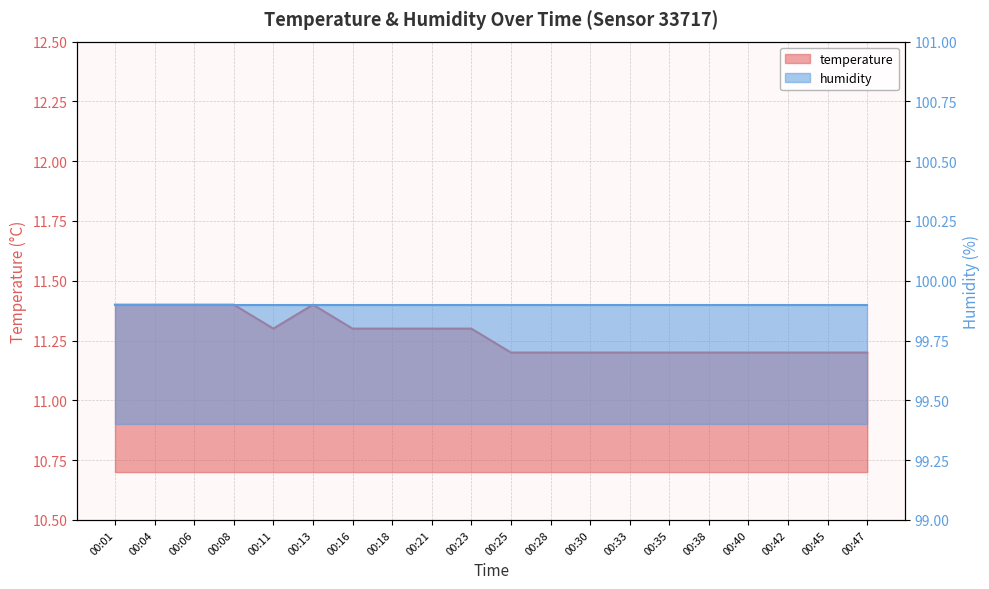

Where is the data nearest to the value 11?

00:25